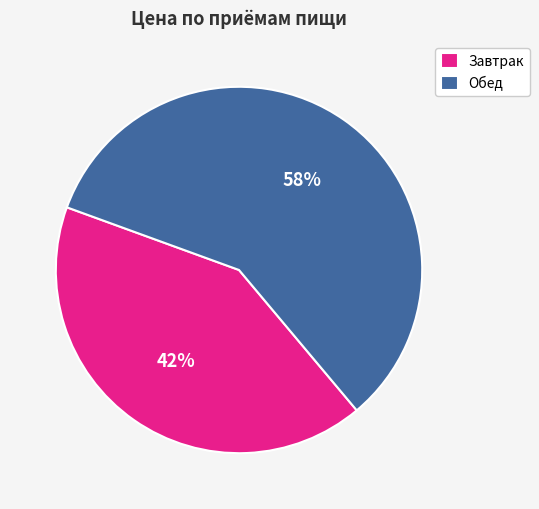

True or false: Завтрак accounts for 42% of the total.

True